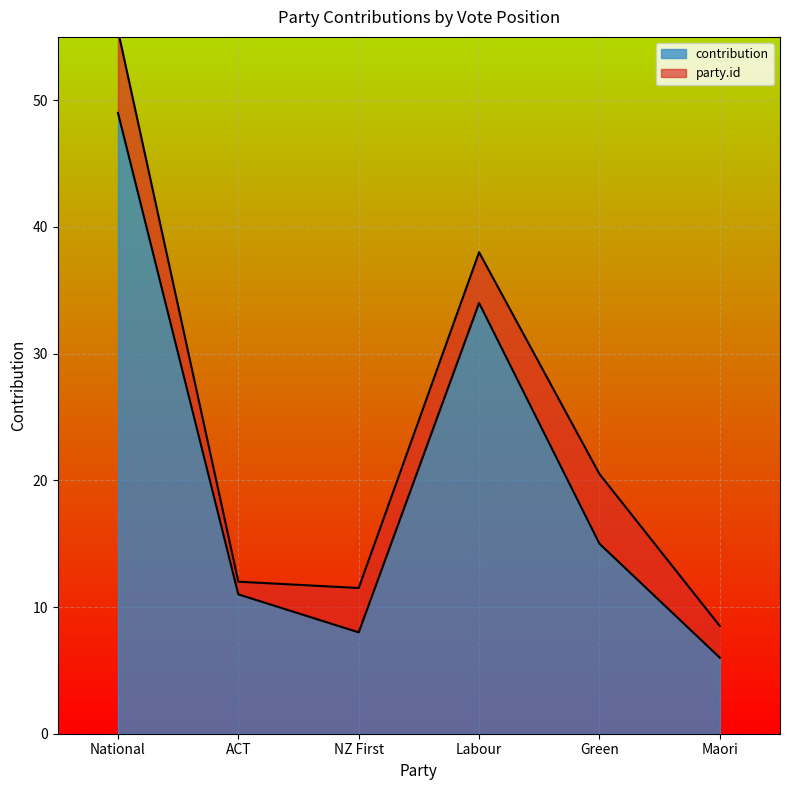

List the labels in order of value, smallest first.

Maori, NZ First, ACT, Green, Labour, National